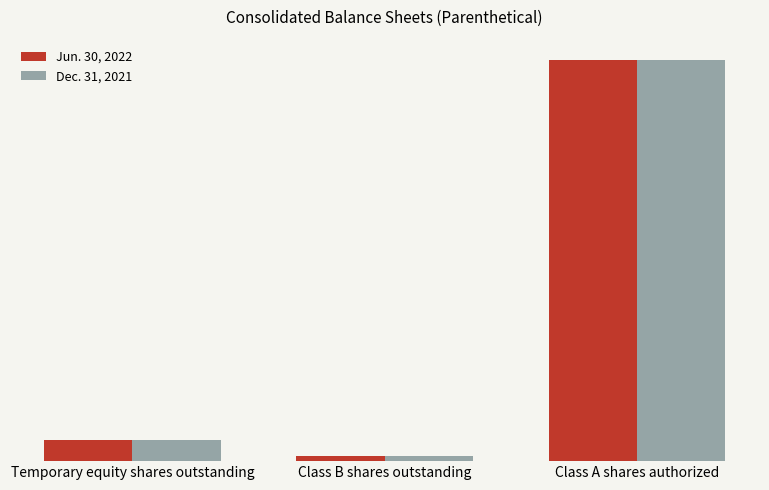

Are the bars horizontal?

No